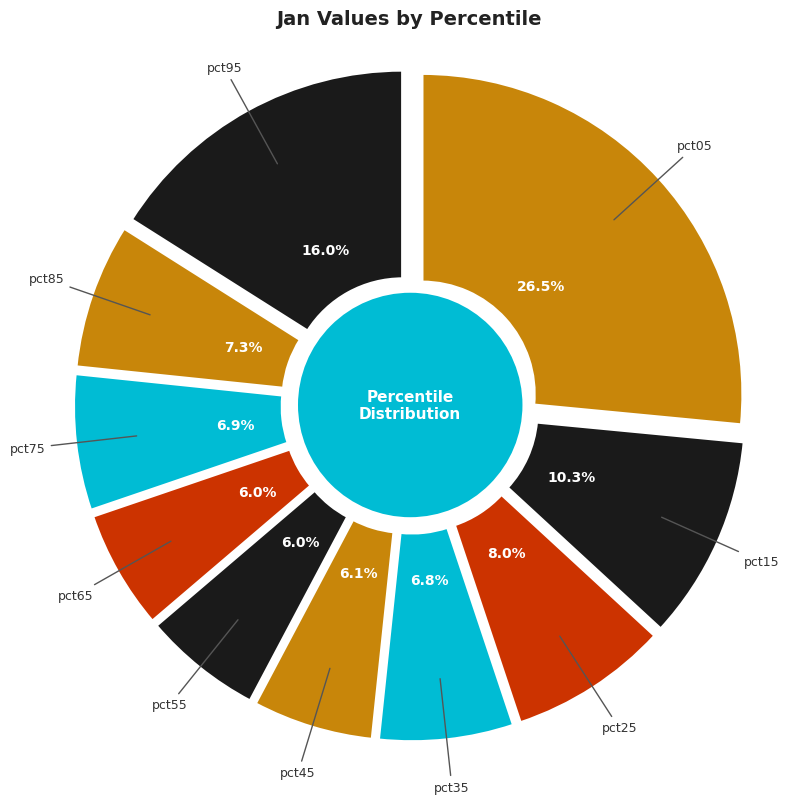

Combined, do pct45 and pct65 account for over 50%?

No